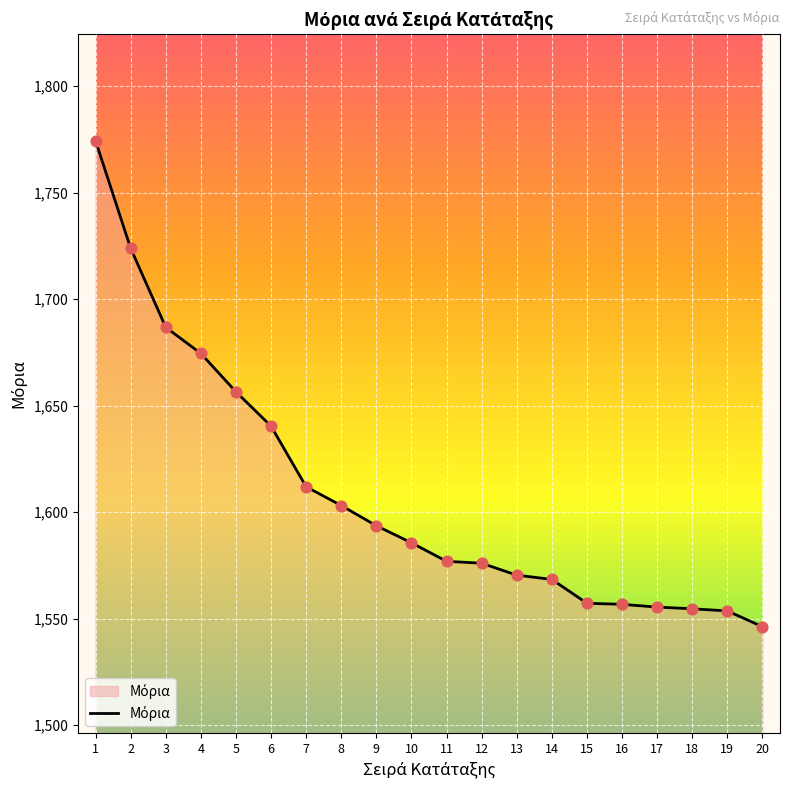

Between 14 and 19, which is larger?

14